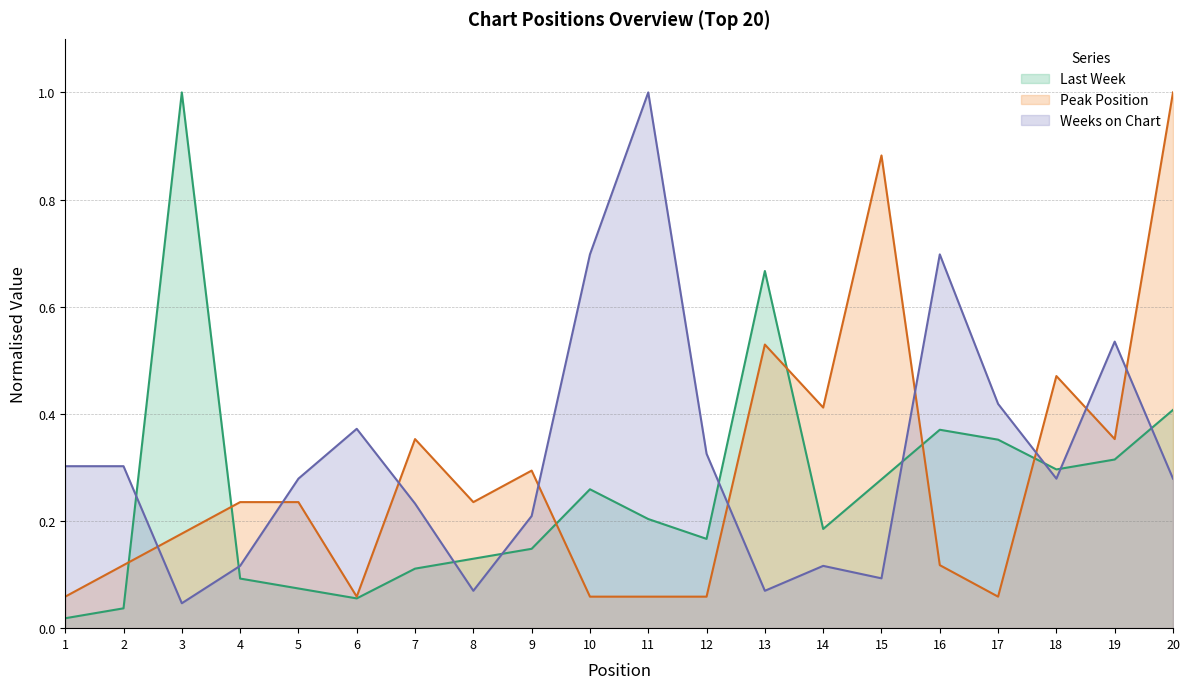

How many series are shown in this chart?

3